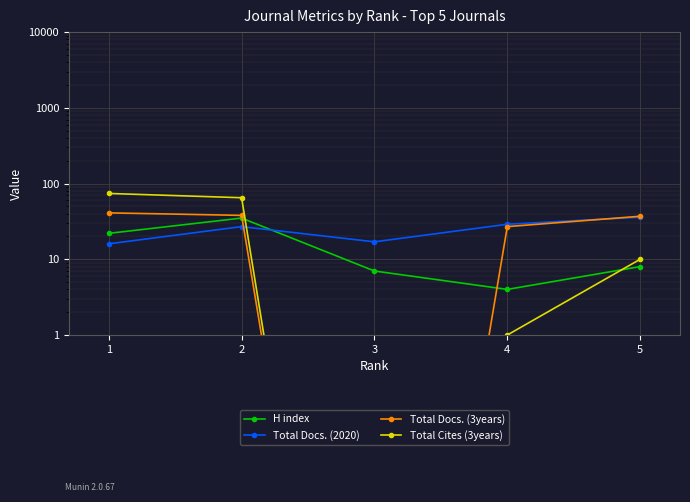

Where is the first local minimum for Total Cites (3years)?

3